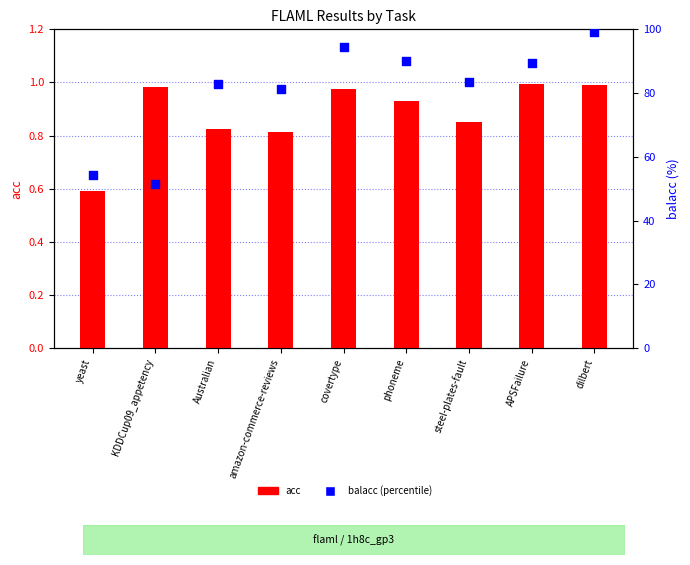

At which category is the sum across all series the highest?

dilbert